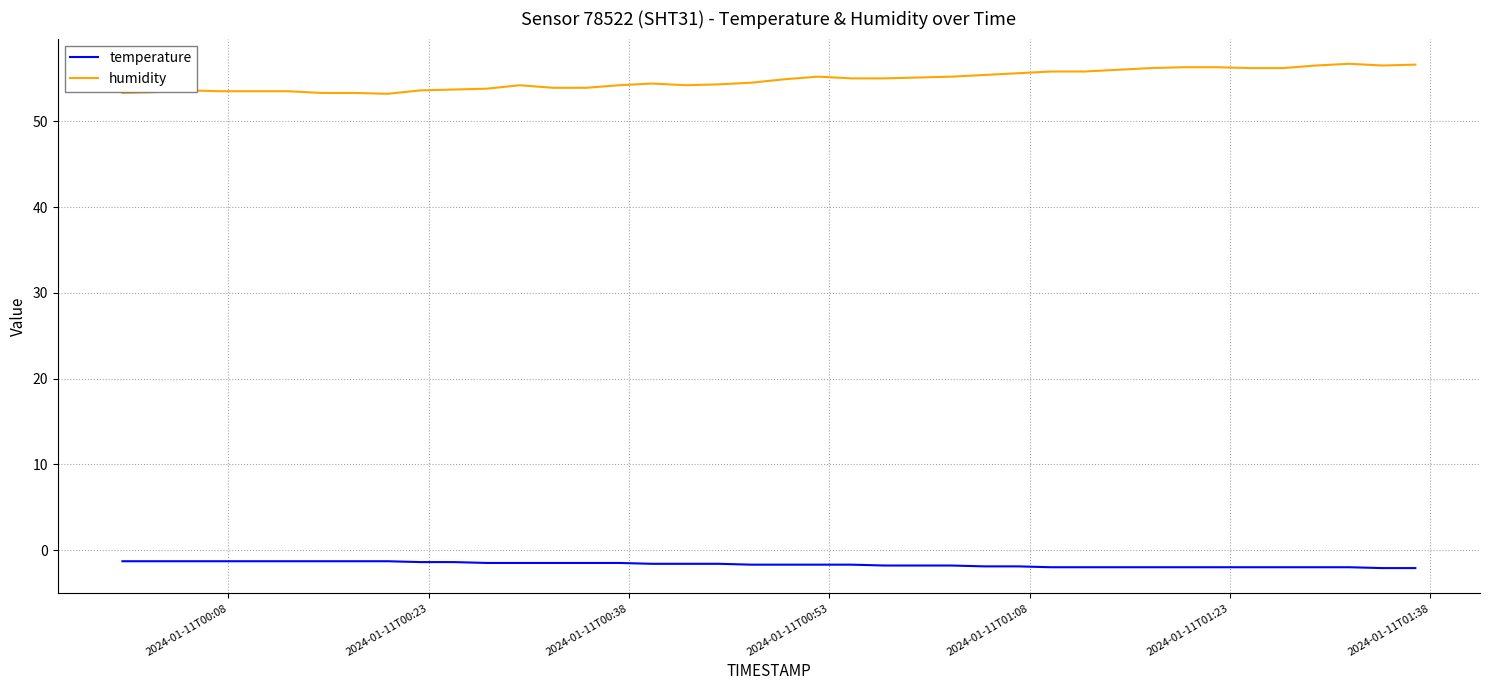

List the series in order of their overall mean, lowest first.

temperature, humidity